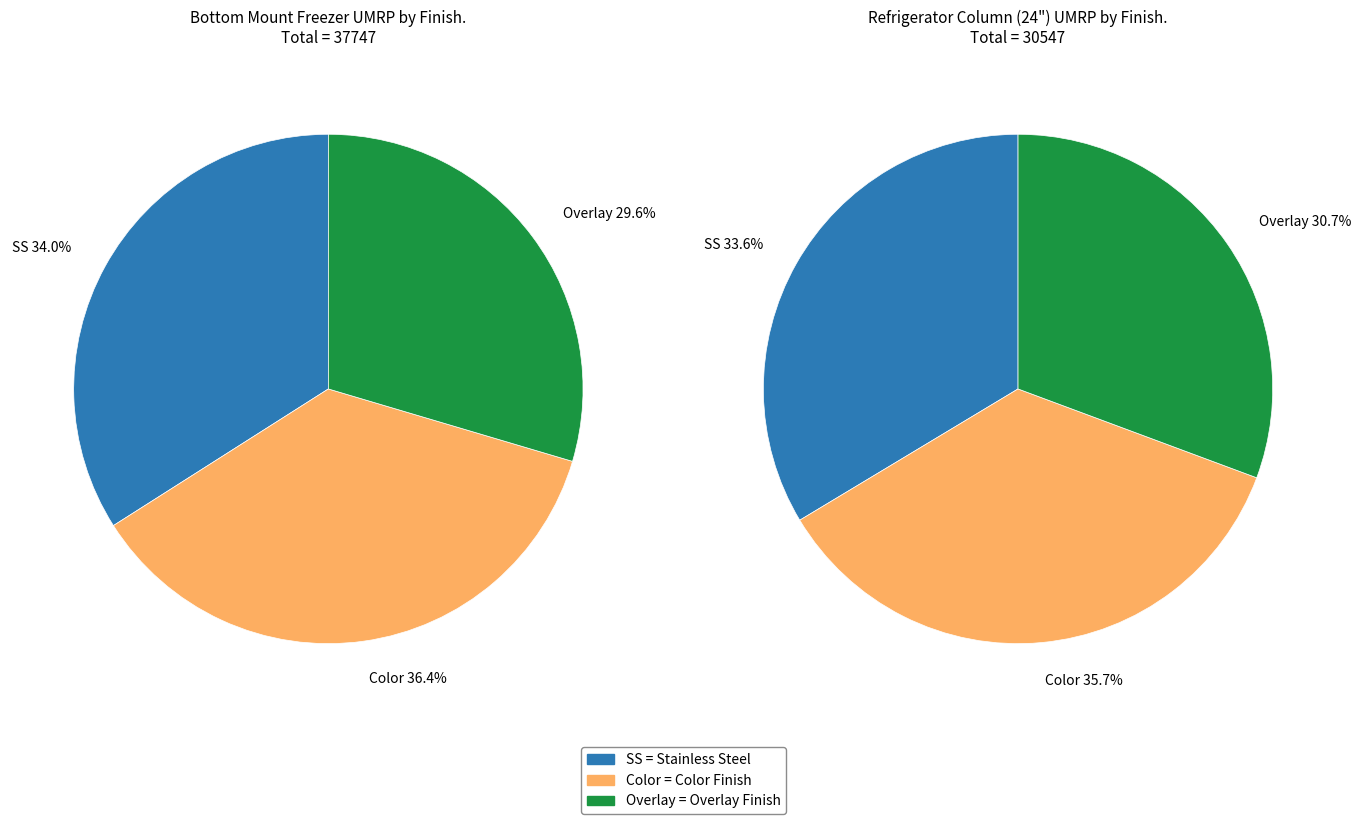

How many segments does this pie chart have?

3